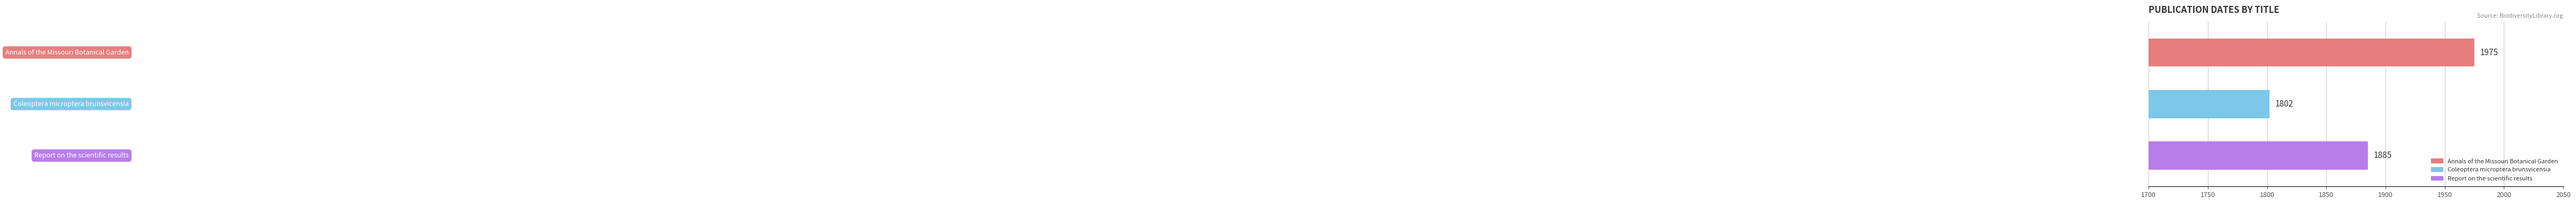

What is the average value?

1887